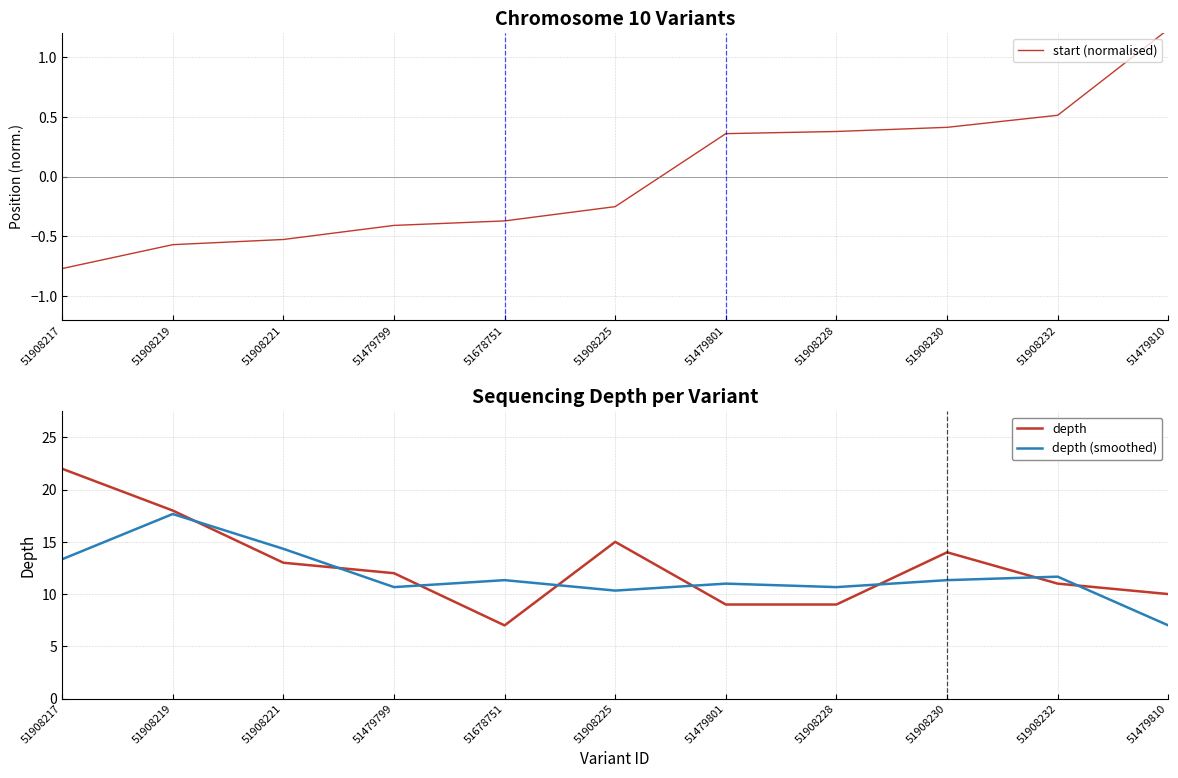

What is the total value across all series at 51908219?

35.1